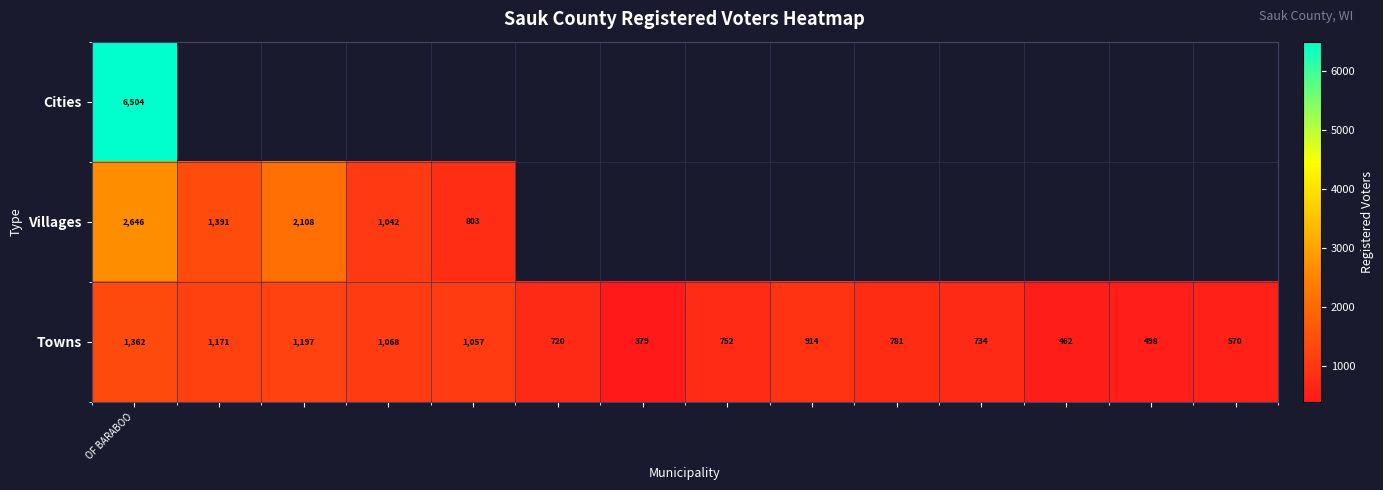

Between 9 and 10, which is larger?

10